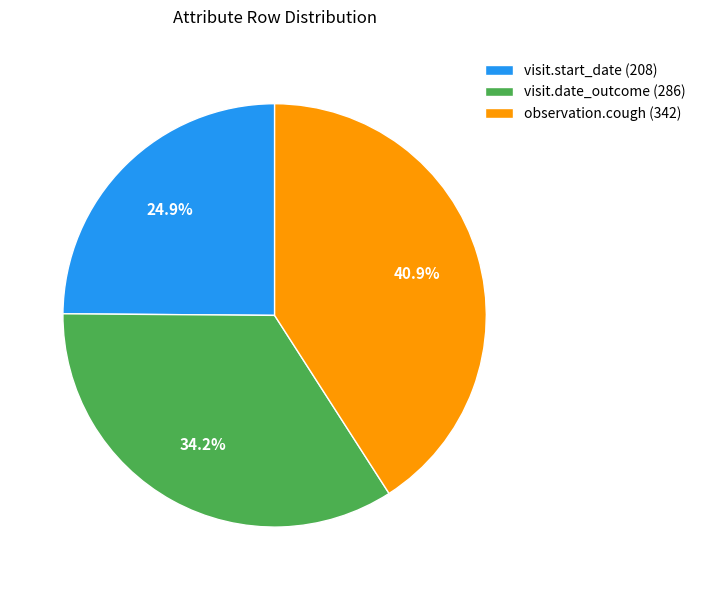

Count the number of slices in the pie.

3